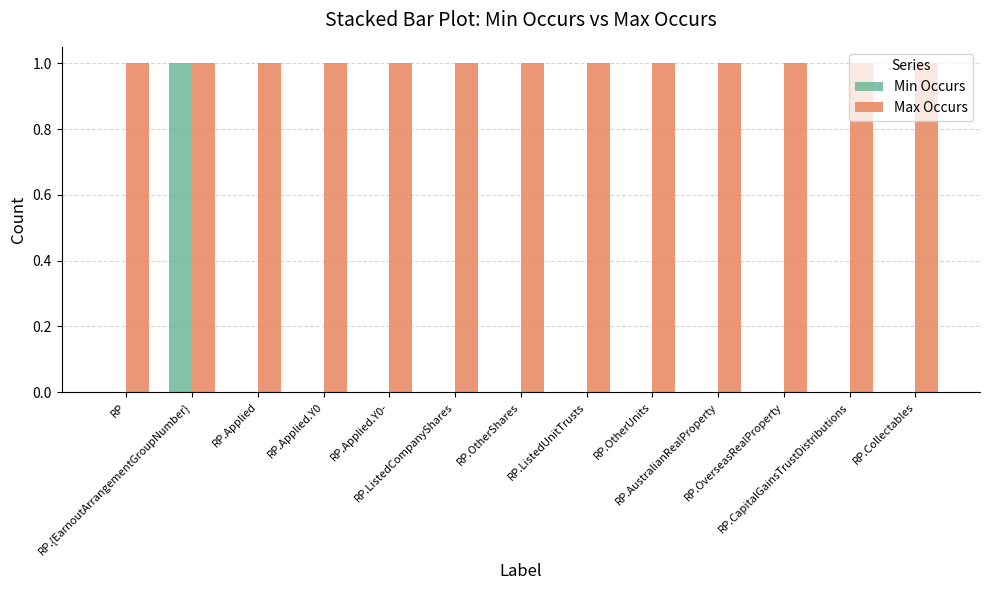

What is the maximum value shown in the chart?

1